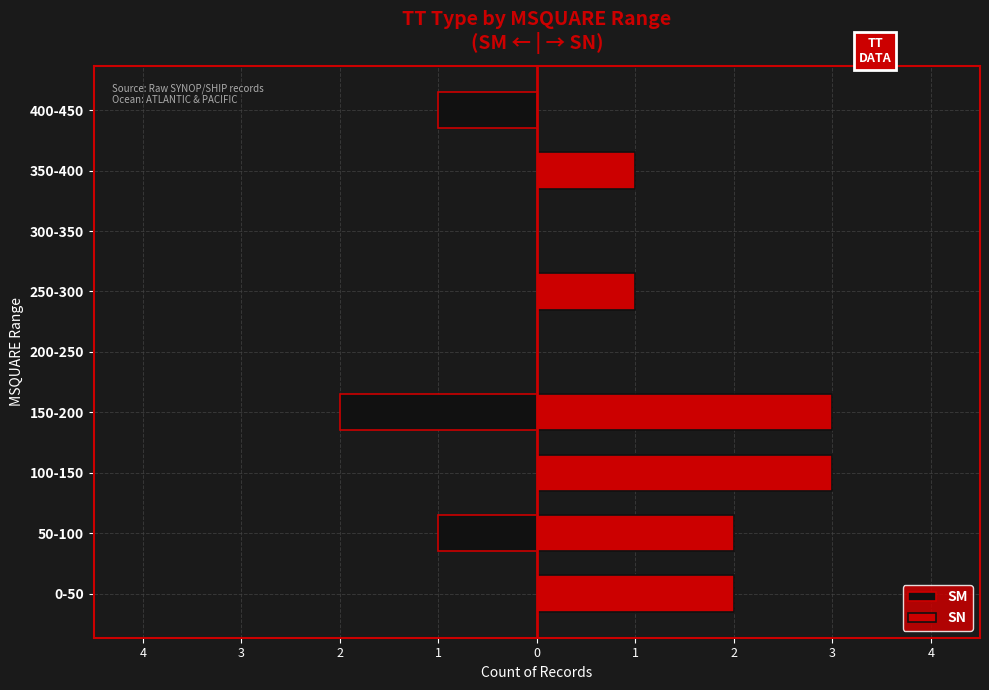

List the series in order of their overall mean, lowest first.

SM, SN